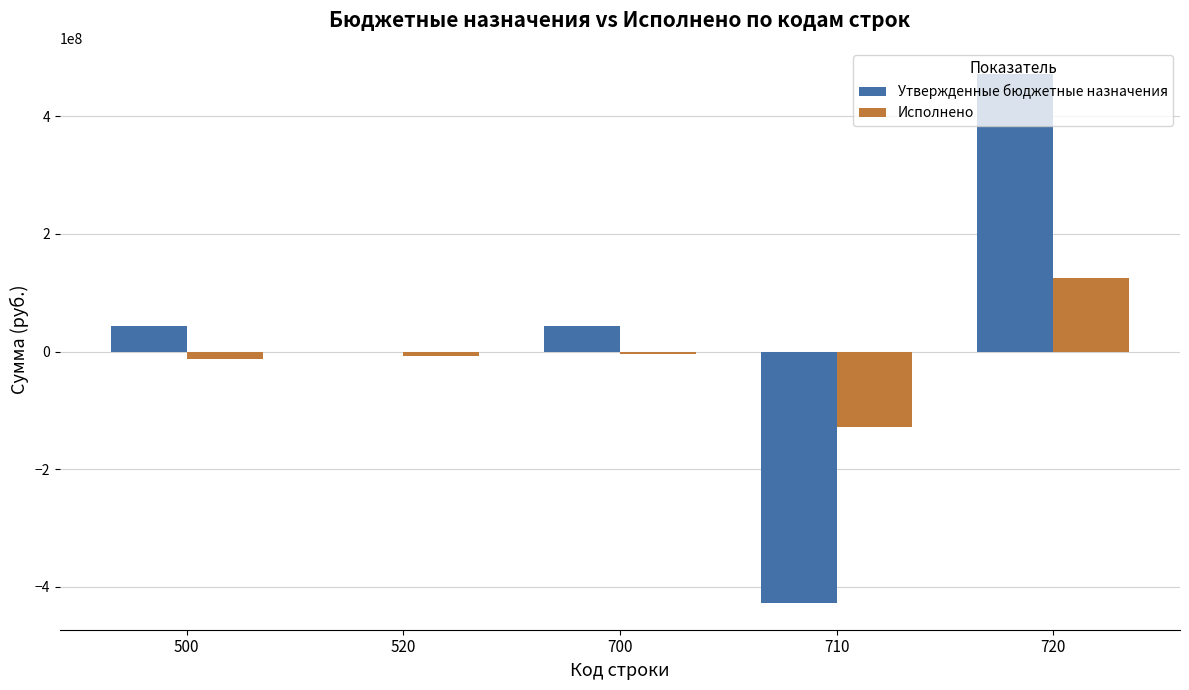

Which series has the largest total across all categories?

Утвержденные бюджетные назначения